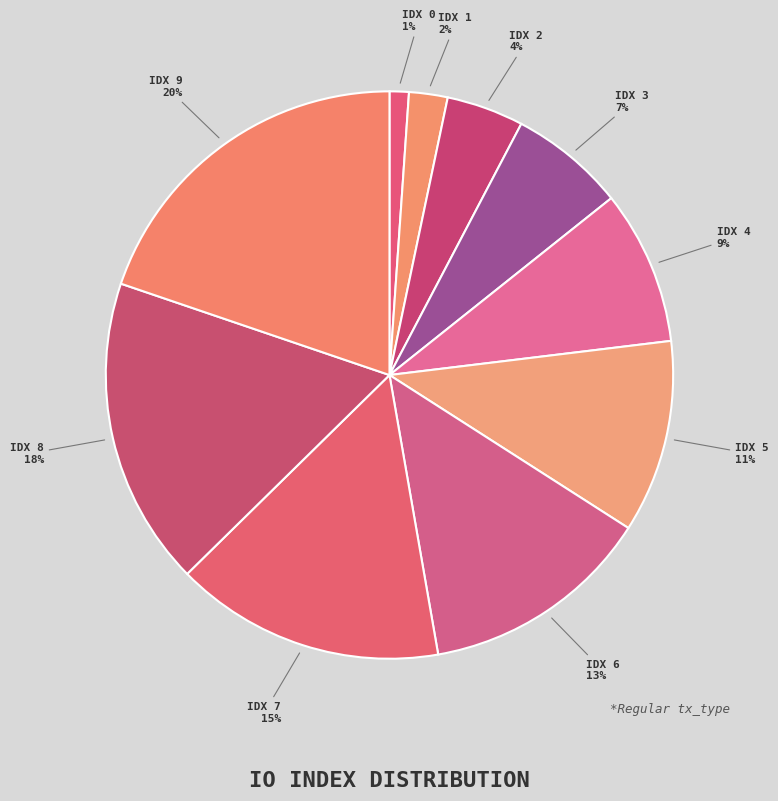

Which has a higher value, IDX 5 or IDX 9?

IDX 9